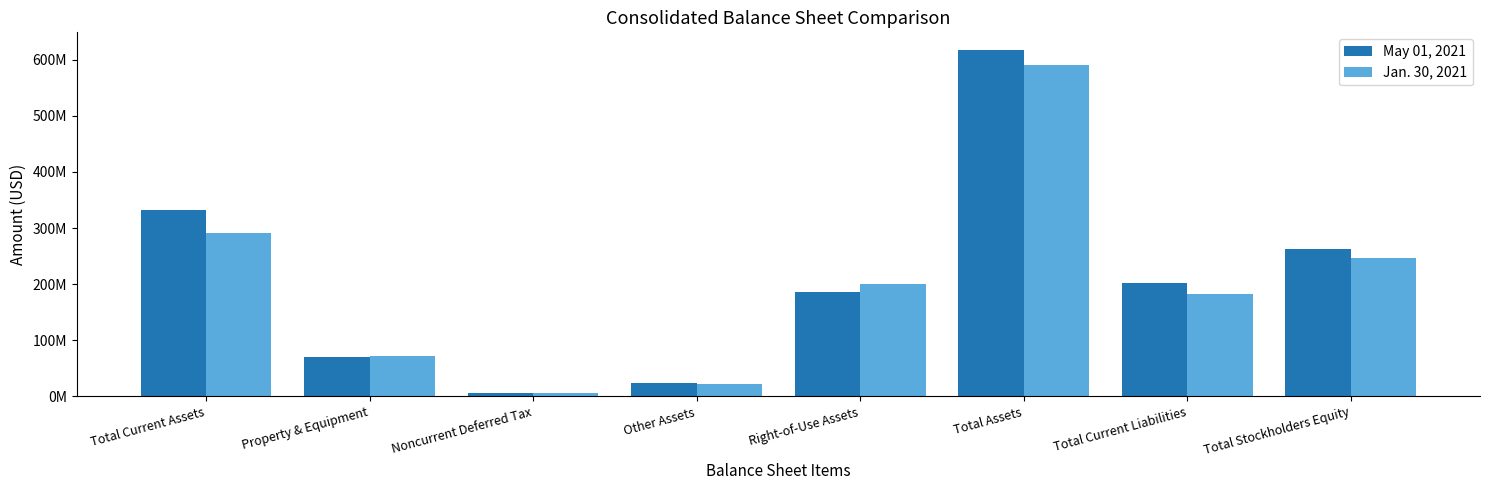

List the series in order of their overall mean, lowest first.

Jan. 30, 2021, May 01, 2021